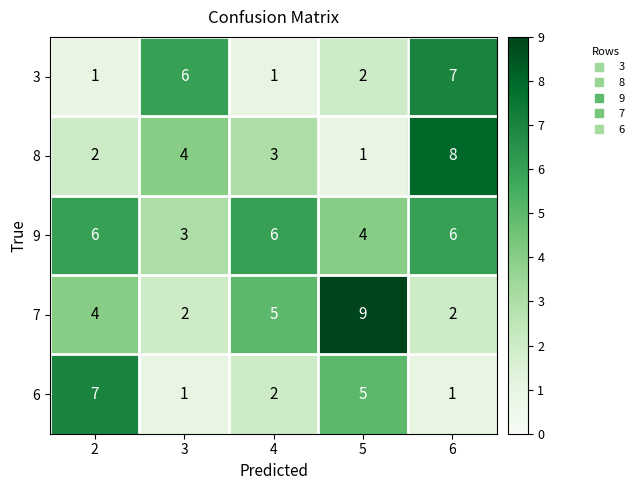

Count the 3 values in the range 1 to 6.

4